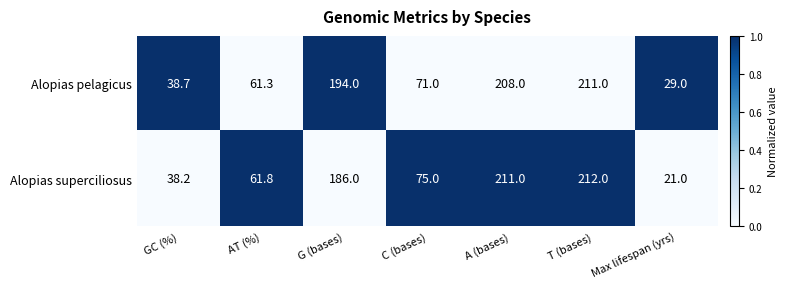

Which series has the largest total across all categories?

Alopias pelagicus